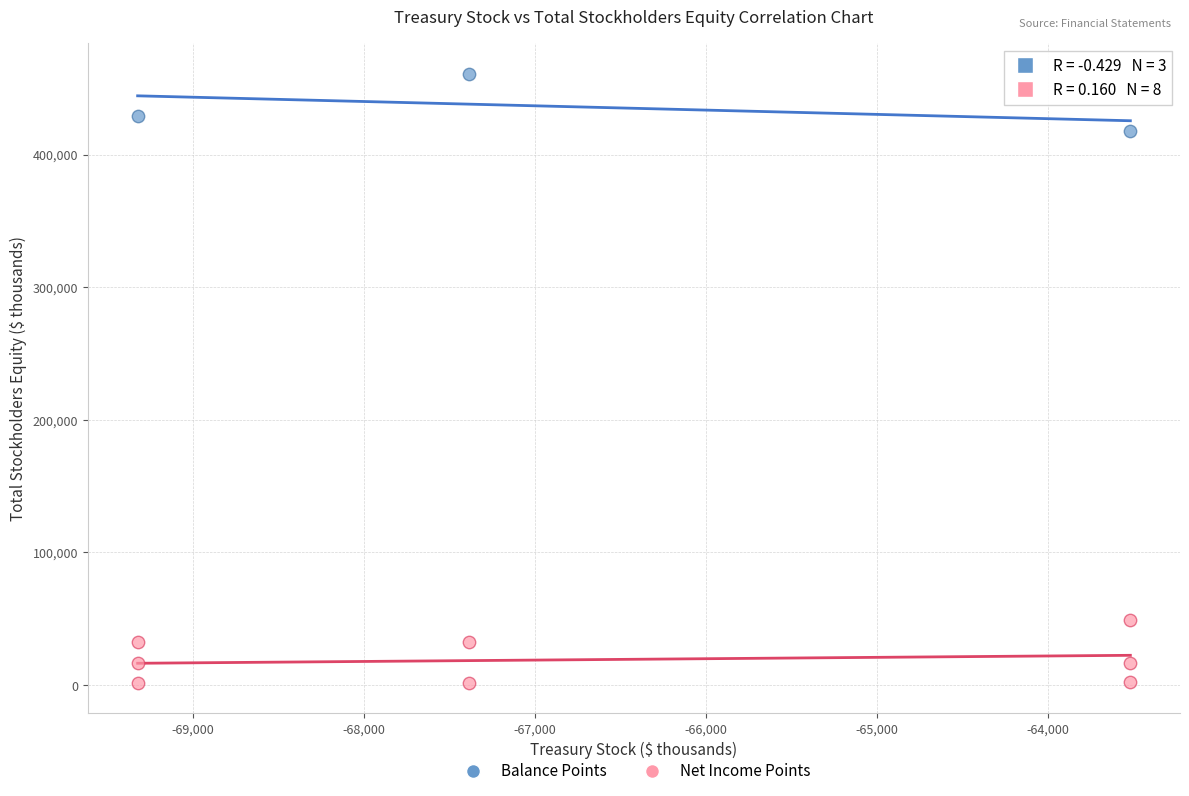

Which series reaches the maximum Y coordinate?

Balance Points